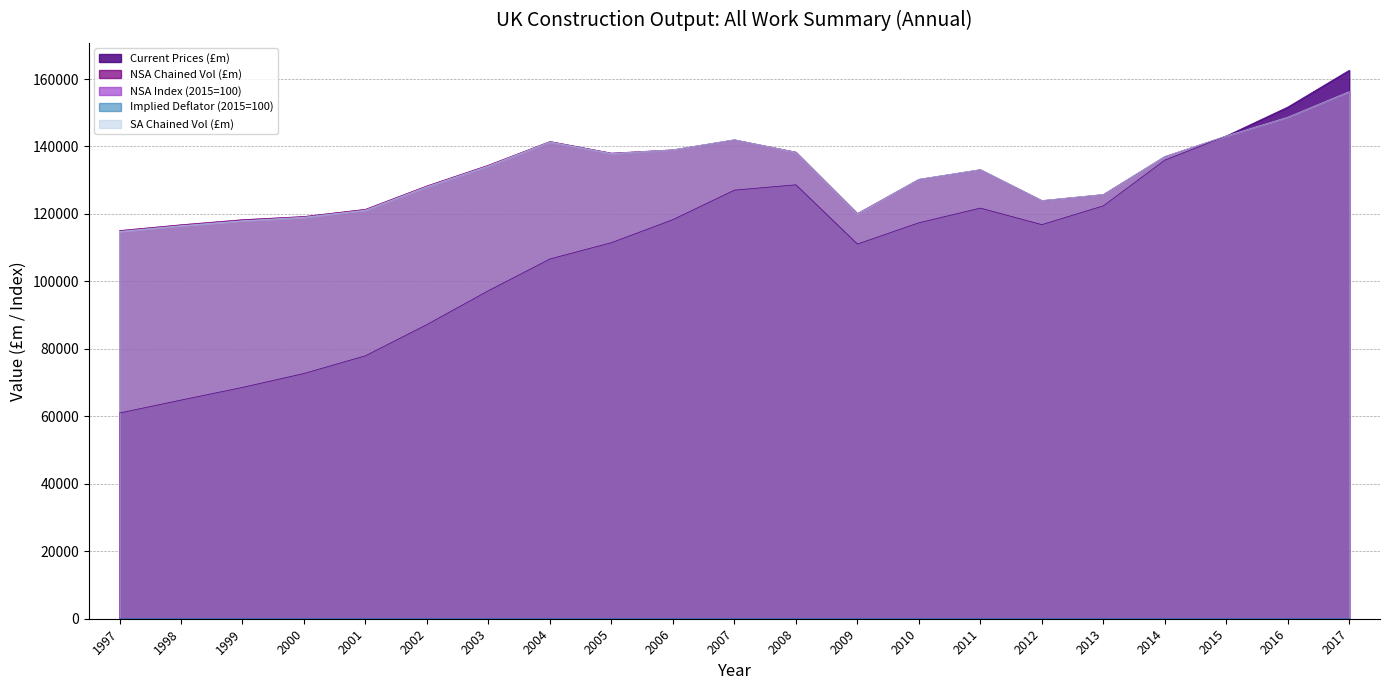

What is the lowest value of the NSA Chained Vol (£m) series?

115084.0